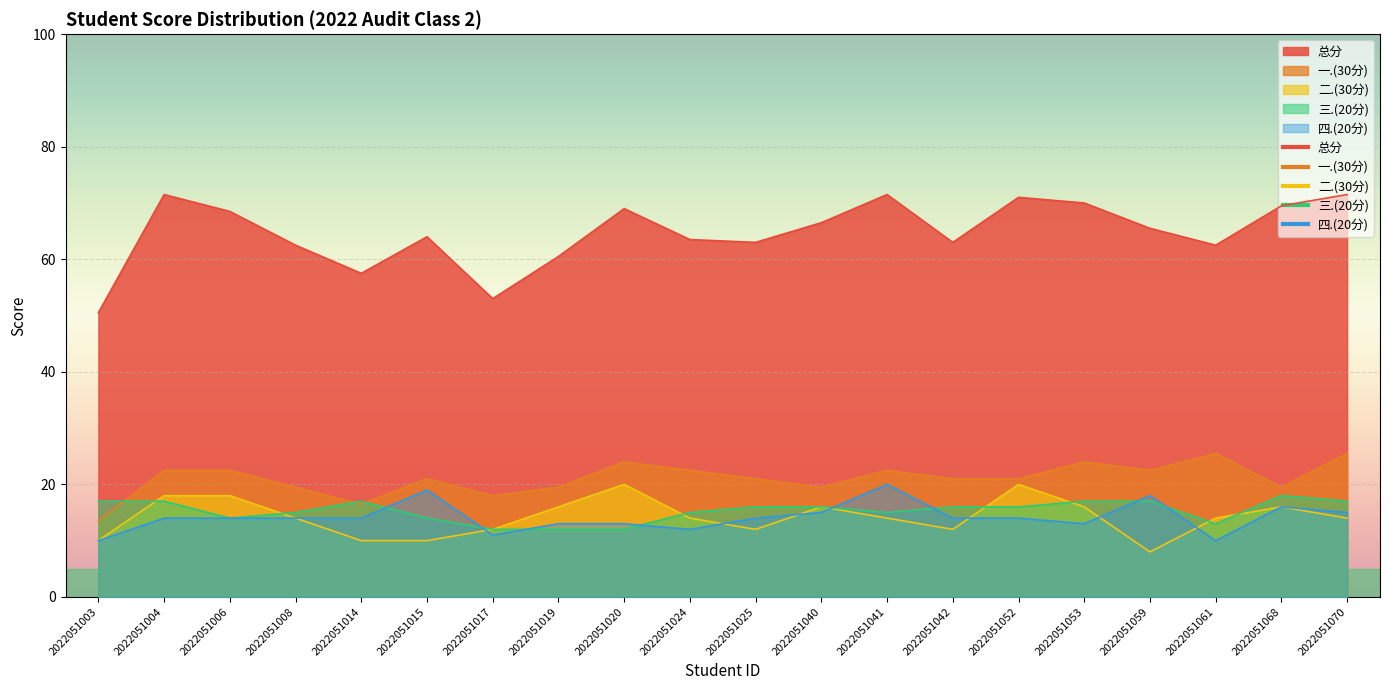

What is the value of the 三.(20分) point at the 4th from the left?

15.0